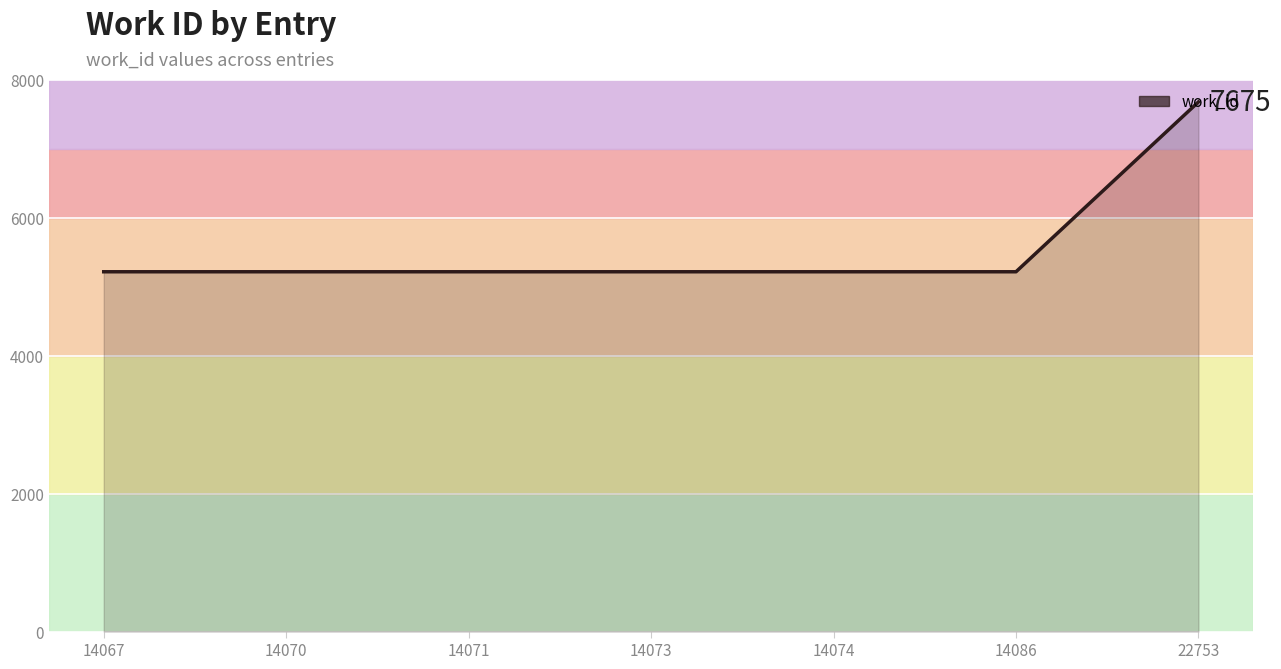

What is the difference between the maximum and minimum values?

2461